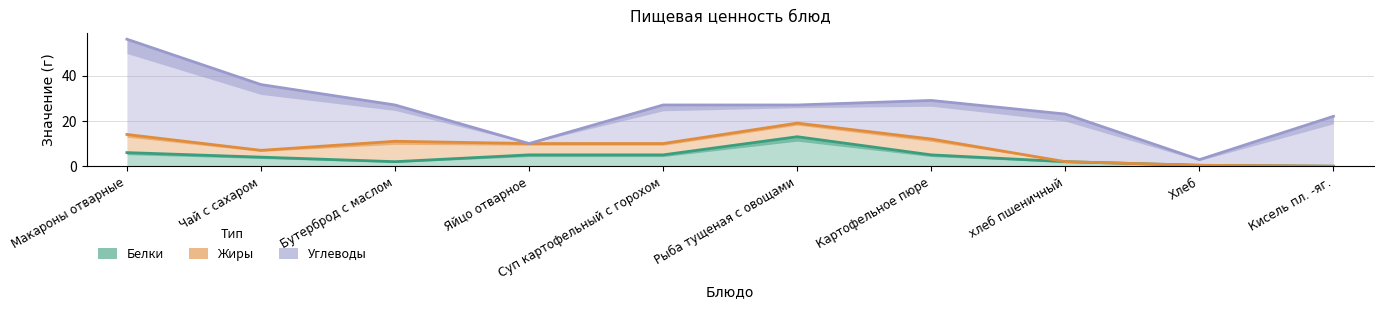

True or false: Белки and Жиры cross at least once.

False